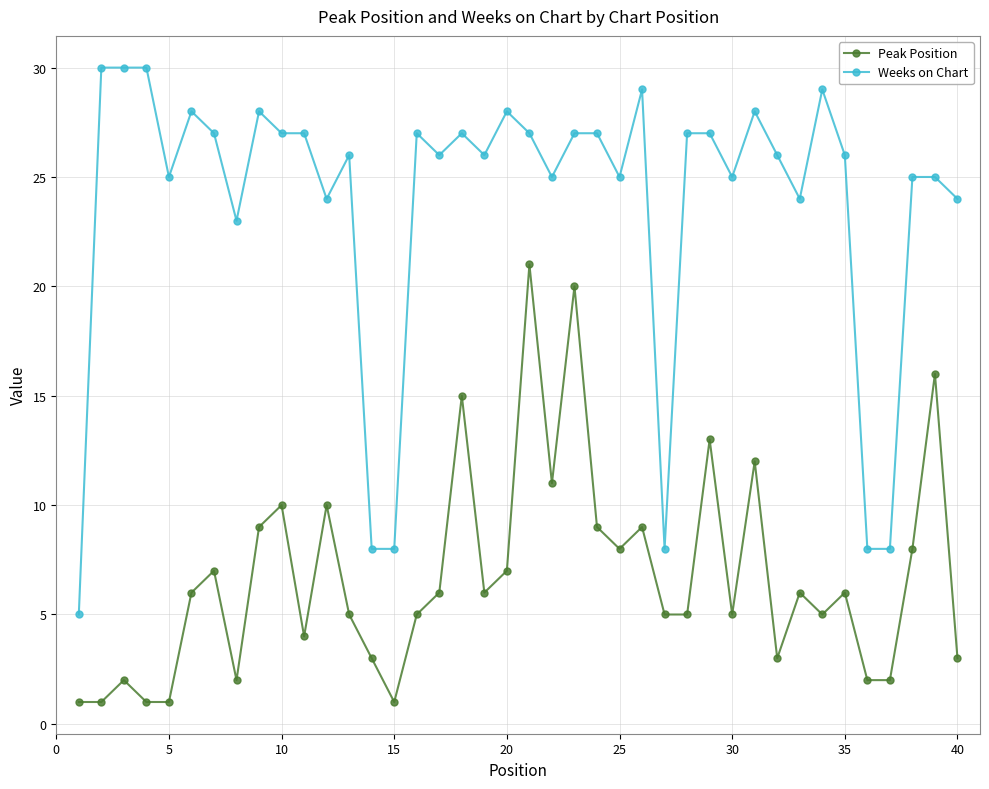

Reading left to right, list all the values displayed in this chart.

Peak Position: 1	1	2	1	1	6	7	2	9	10	4	10	5	3	1	5	6	15	6	7	21	11	20	9	8	9	5	5	13	5	12	3	6	5	6	2	2	8	16	3
Weeks on Chart: 5	30	30	30	25	28	27	23	28	27	27	24	26	8	8	27	26	27	26	28	27	25	27	27	25	29	8	27	27	25	28	26	24	29	26	8	8	25	25	24